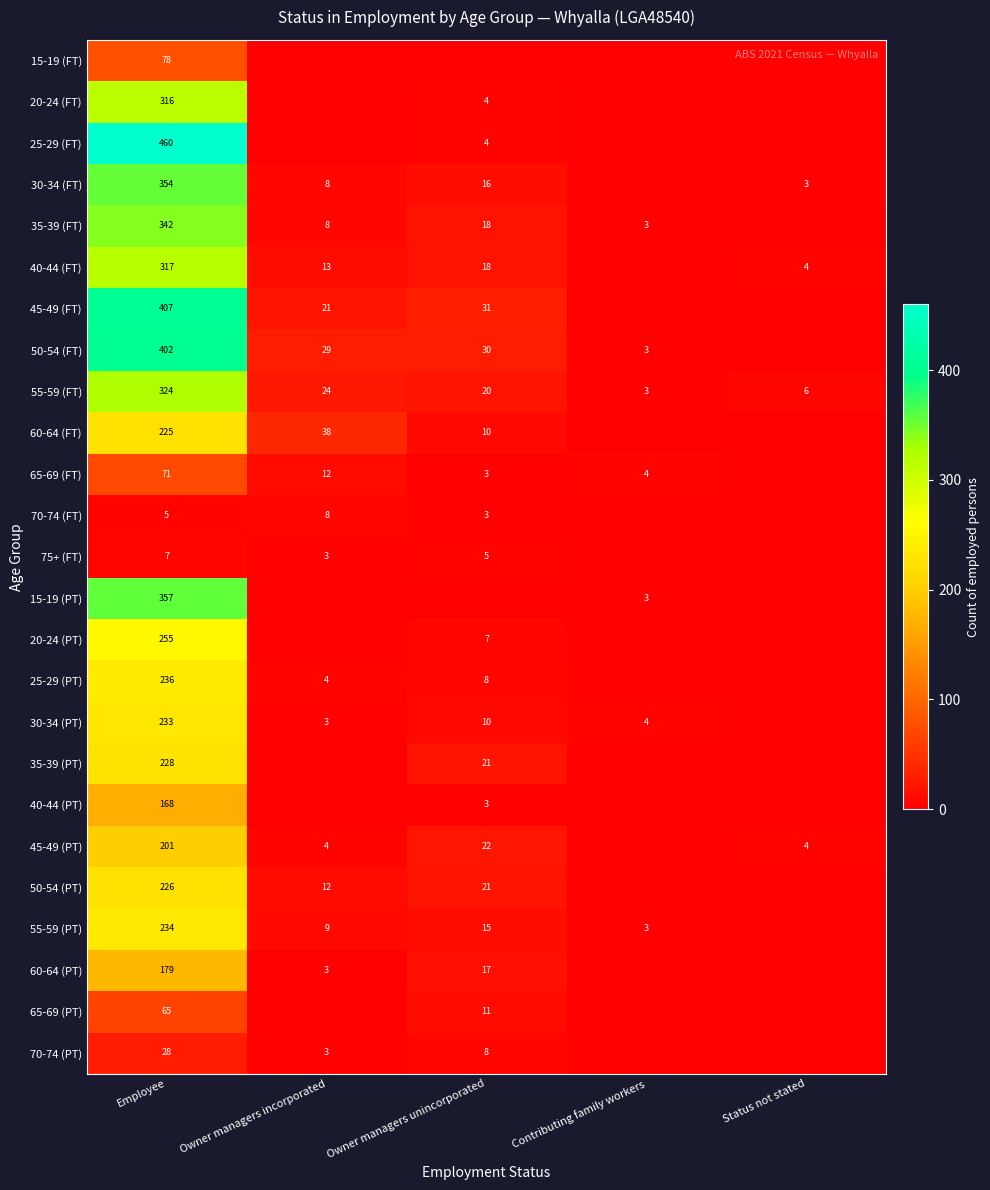

Is it true that 25-29 (PT) equals 2 at Owner managers incorporated?

False